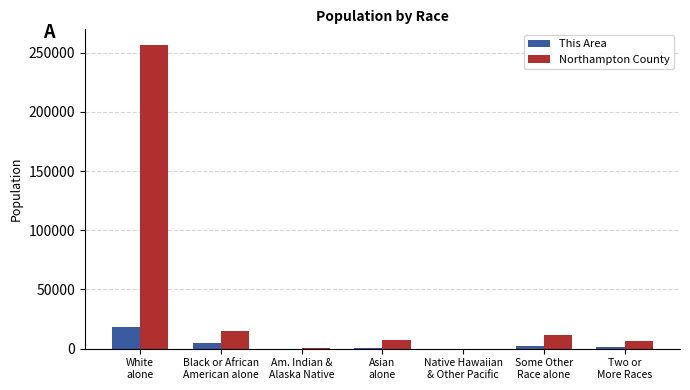

What value does the Northampton County series have at White
alone, to the nearest 100?

256900